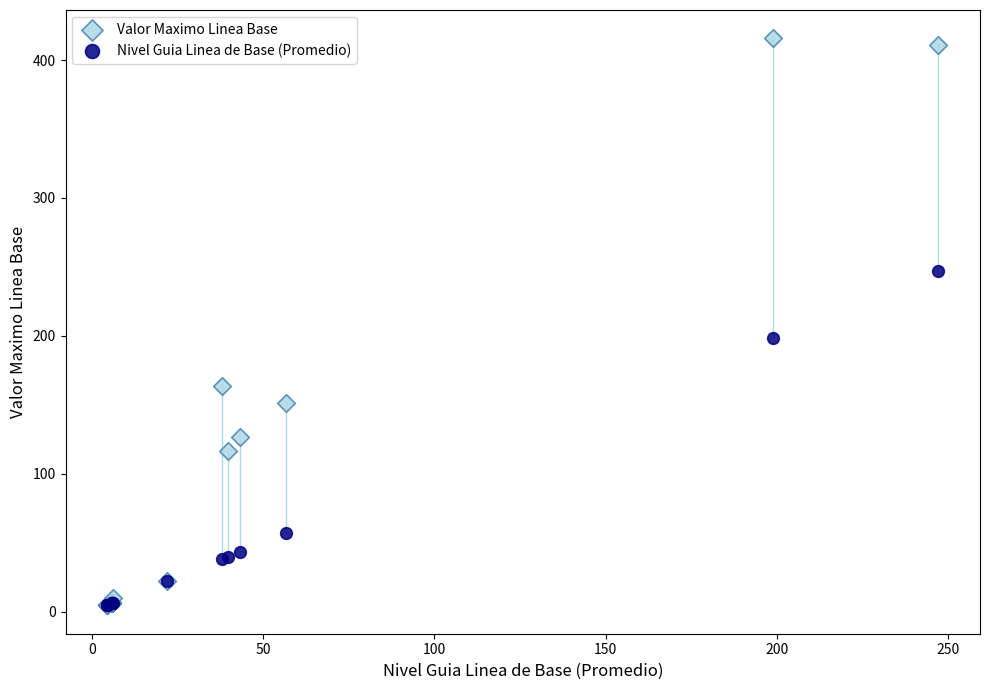

In the Valor Maximo Linea Base series, what Y value is closest to 210?

163.3